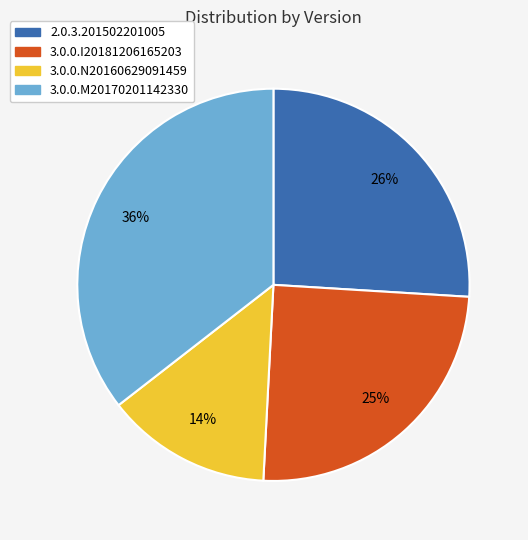

Which slice is the smallest?

3.0.0.N20160629091459